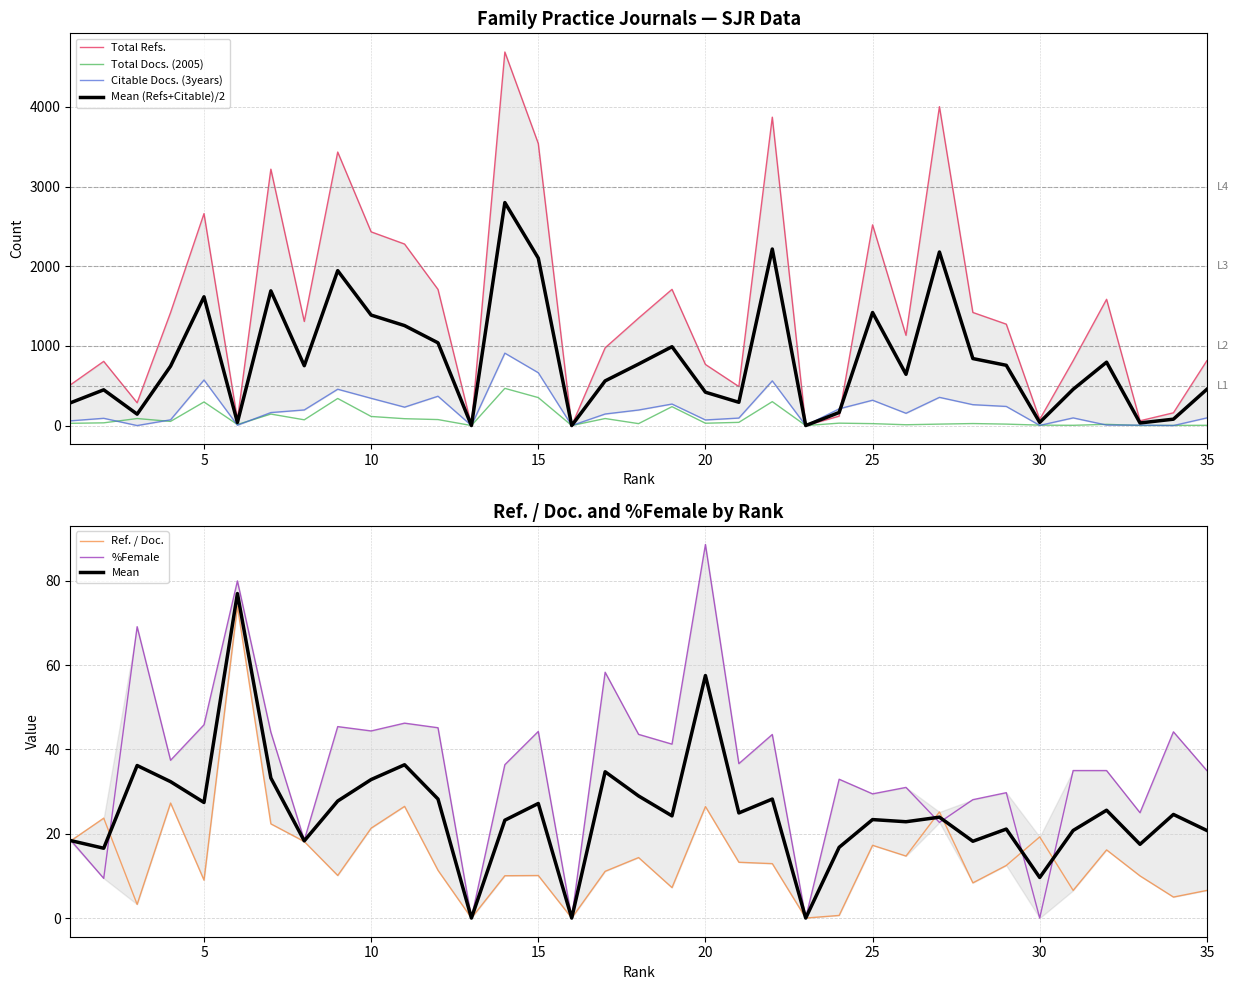

At how many categories does at least one series exceed 1818?

10